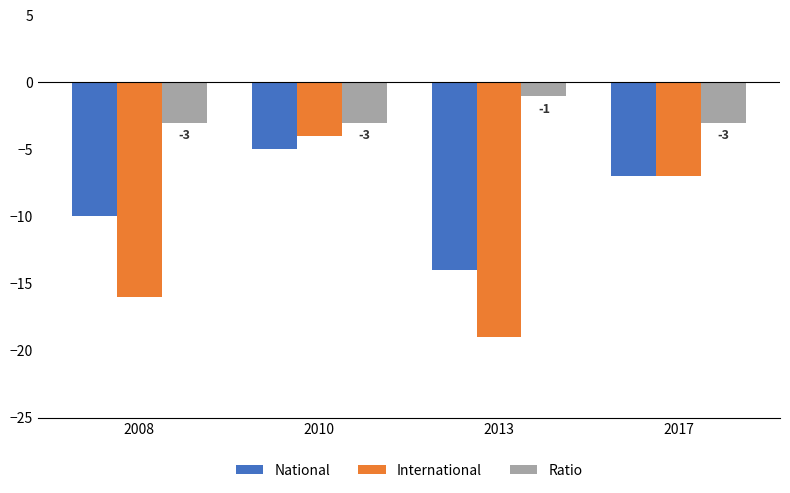

The International series shows -2 at 2010. True or false?

False